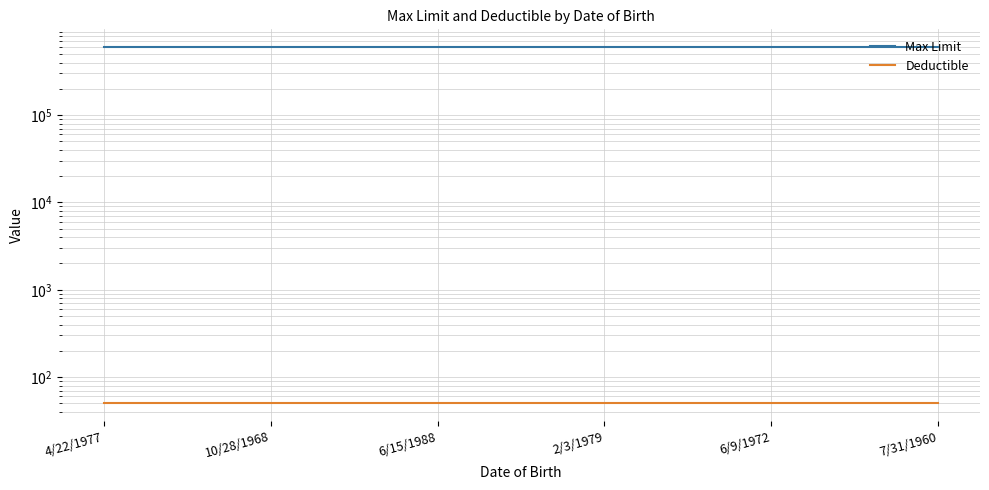

What are all the series names shown in the legend?

Max Limit, Deductible